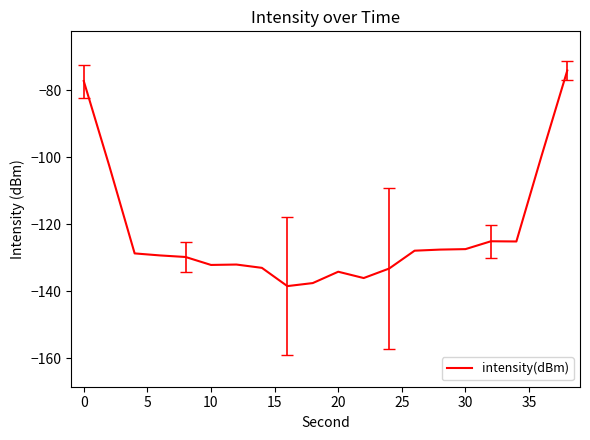

What is the maximum value shown in the chart?

-74.2